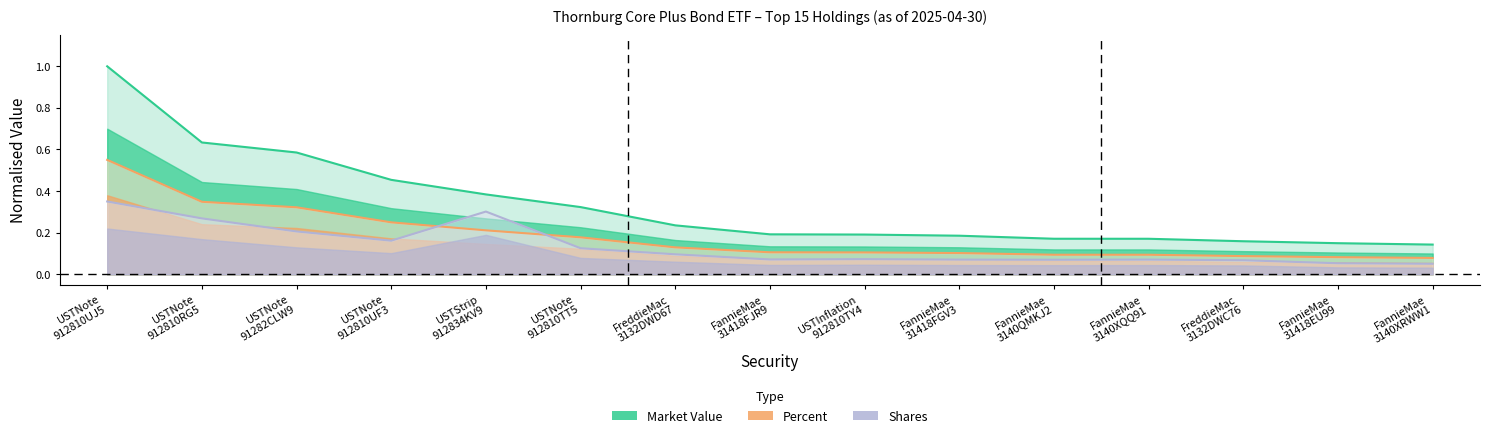

Does the chart display data point markers on the line(s)?

No